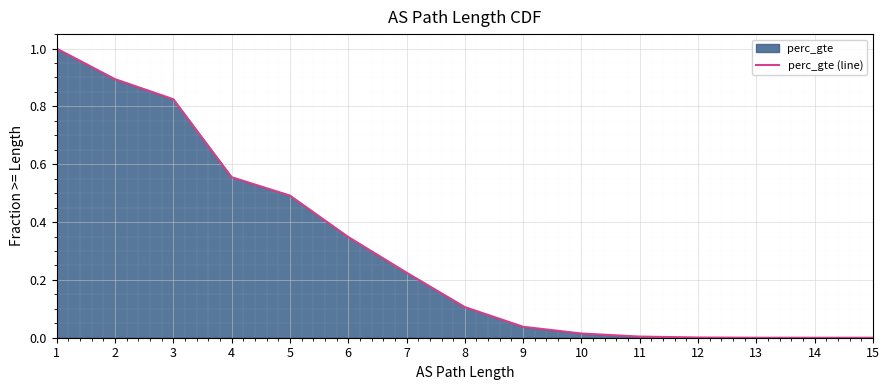

Which has a higher value, 11 or 2?

2